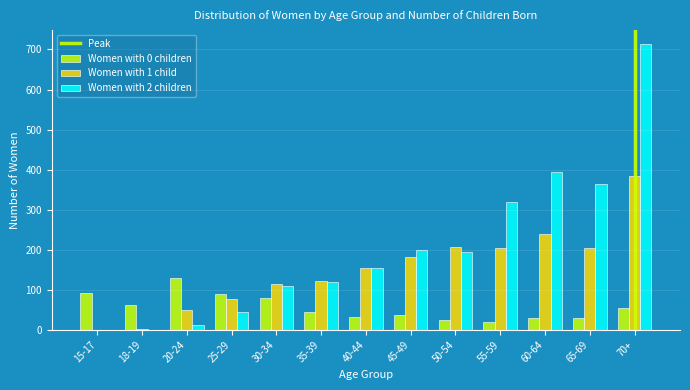

Which series has the largest total across all categories?

Women with 2 children